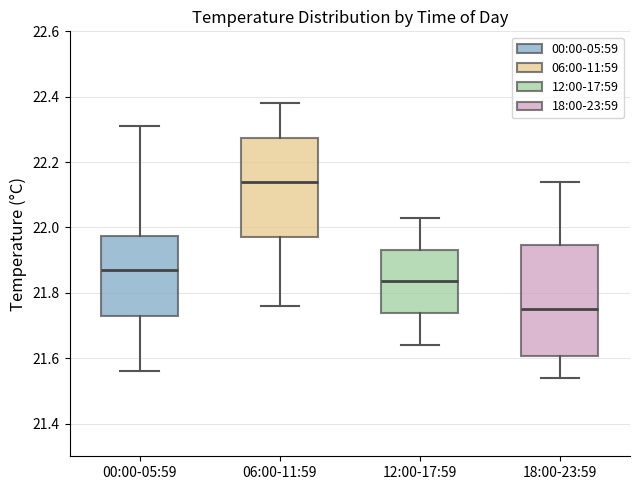

Reading left to right, read every box against the y-axis: the position of its median line, the range the box covers, and the ends of its whiskers. The values are not printed on the chart, so give them approximately, as read against the axis.

00:00-05:59: median 21.88, box 21.74 to 21.98, whiskers 21.56 to 22.32
06:00-11:59: median 22.14, box 21.98 to 22.28, whiskers 21.76 to 22.38
12:00-17:59: median 21.84, box 21.74 to 21.94, whiskers 21.64 to 22.04
18:00-23:59: median 21.76, box 21.60 to 21.94, whiskers 21.54 to 22.14